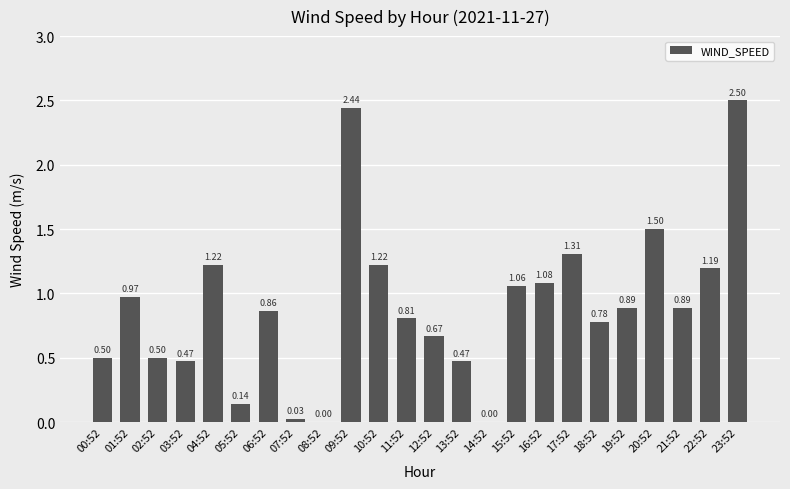

What is the sum of the values at 23:52 and 13:52?

3.0